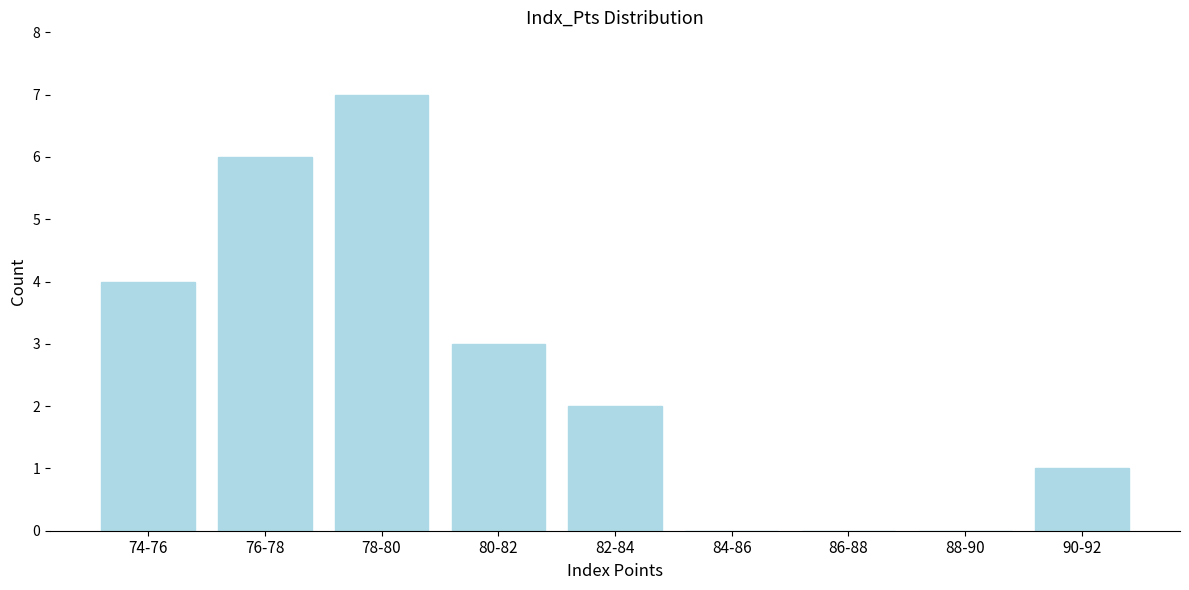

Reading left to right, extract all data points from this chart.

74-76=4	76-78=6	78-80=7	80-82=3	82-84=2	84-86=0	86-88=0	88-90=0	90-92=1